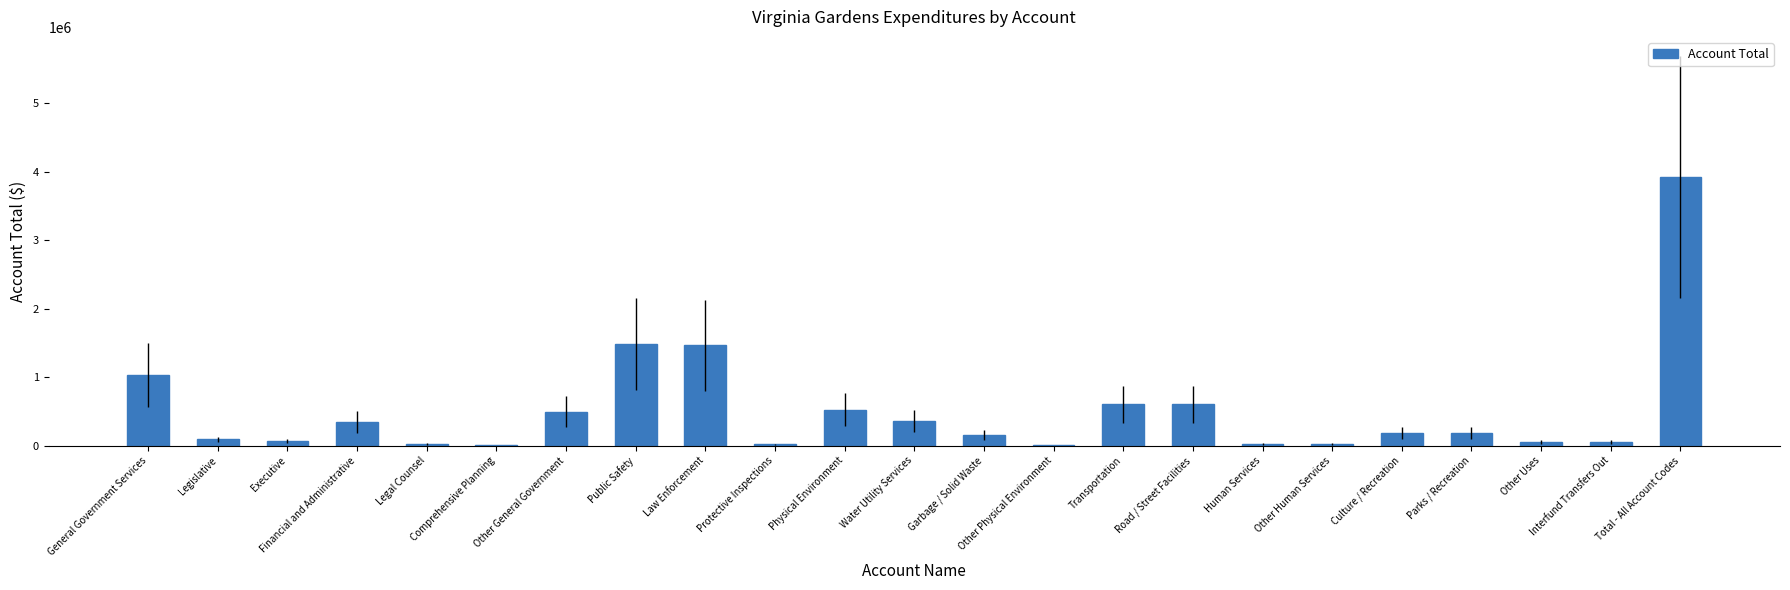

What is the sum of all values?

11768250